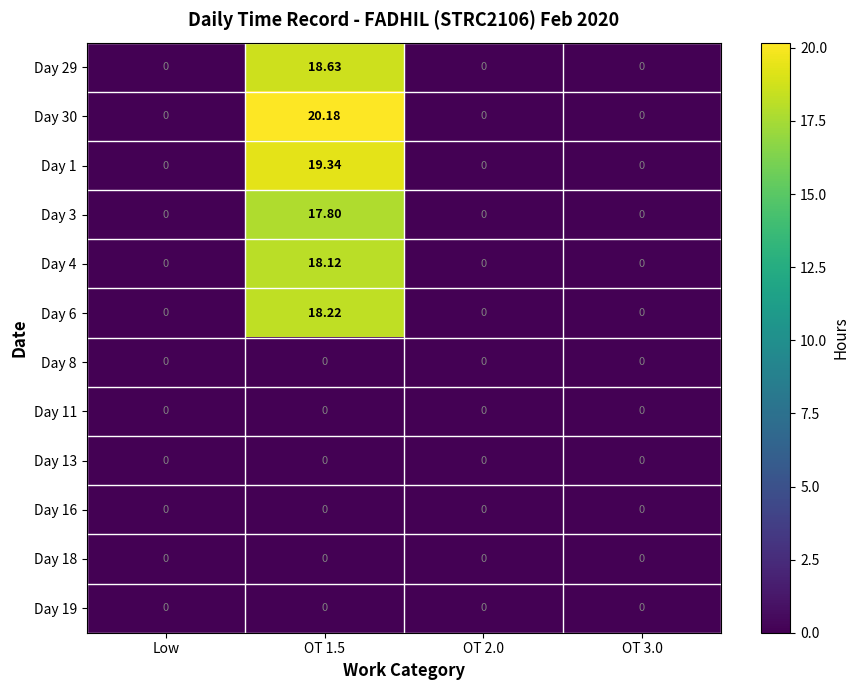

How many data points does each series have?

4